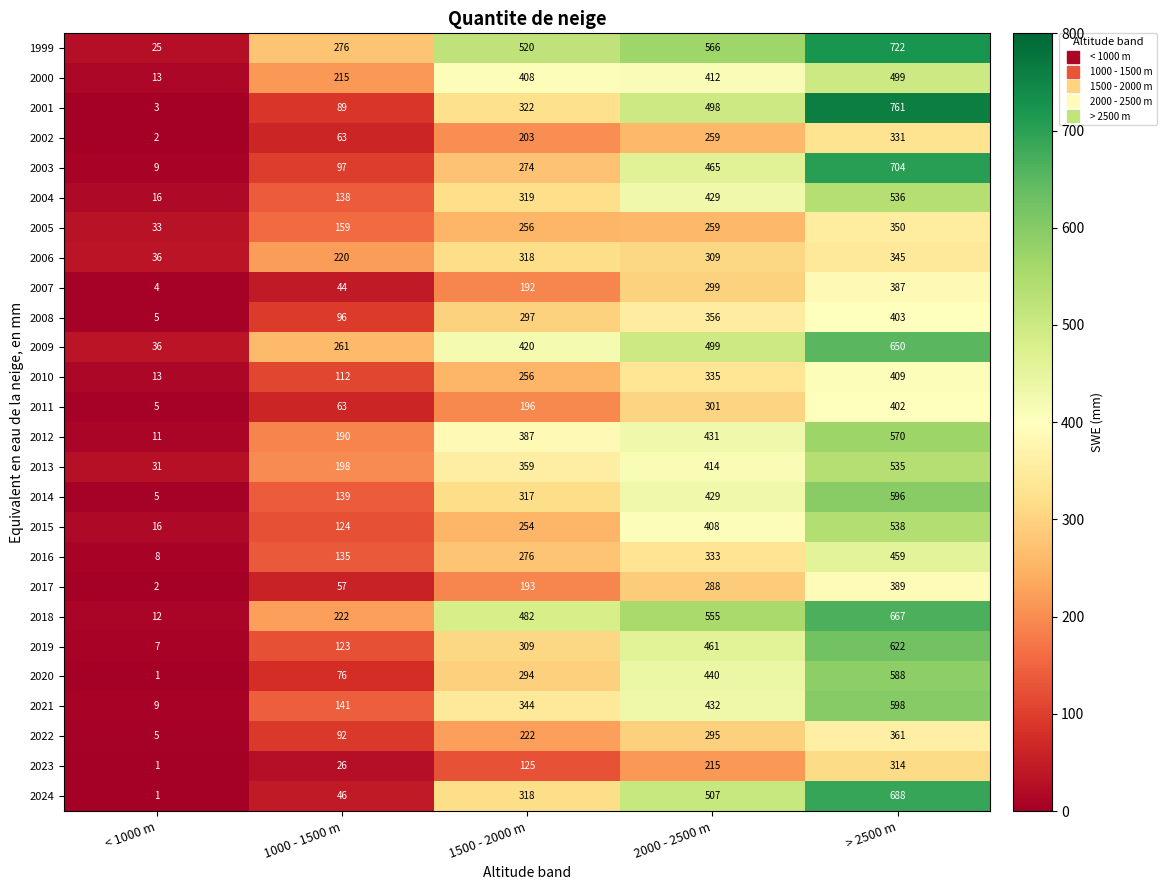

Which label corresponds to the largest value in the chart?

> 2500 m